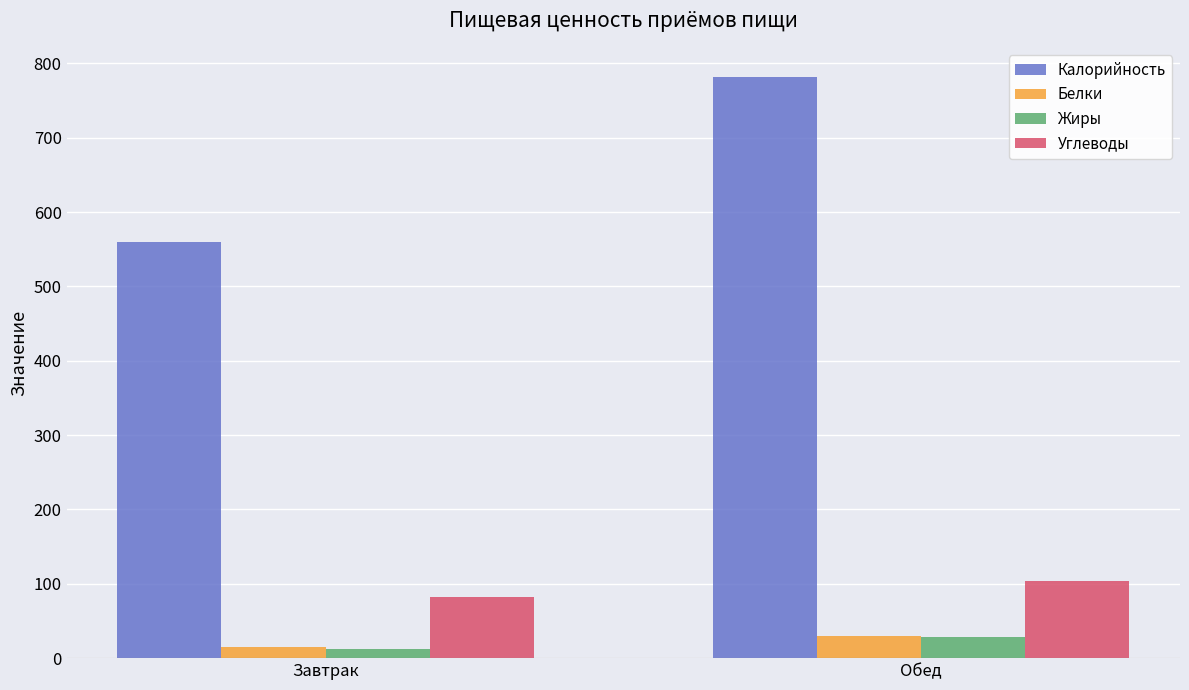

Reading left to right, extract all data points from this chart.

Калорийность: 560.2	781.8
Белки: 14.7	29.4
Жиры: 12.3	28.7
Углеводы: 81.8	104.2